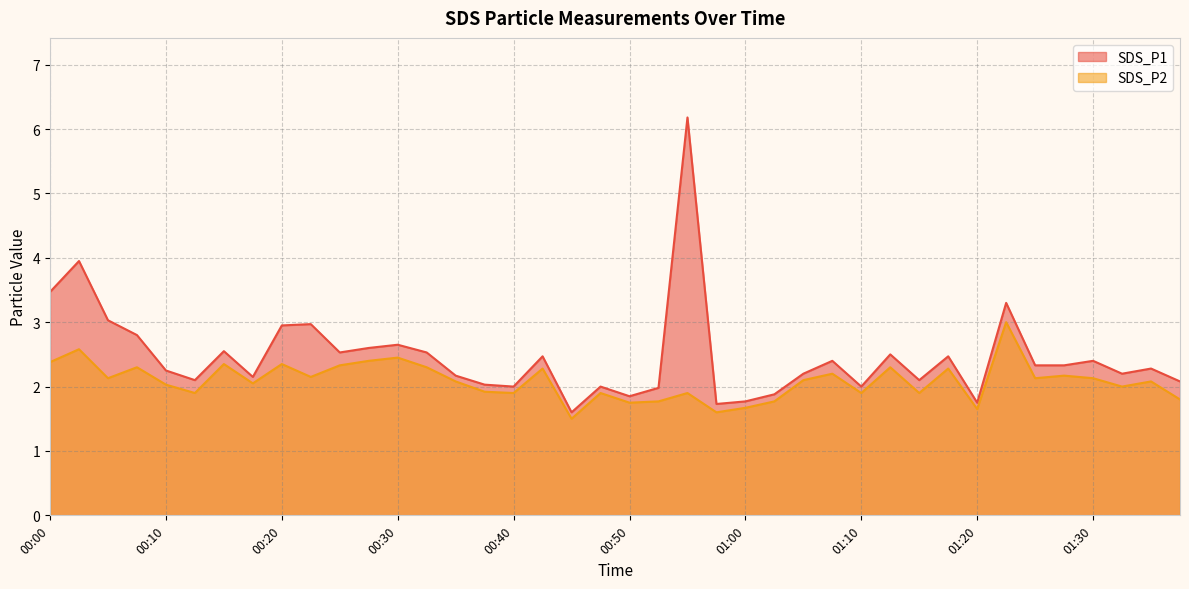

What is the sum of the SDS_P2 values at 00:08 and 01:30?

4.4